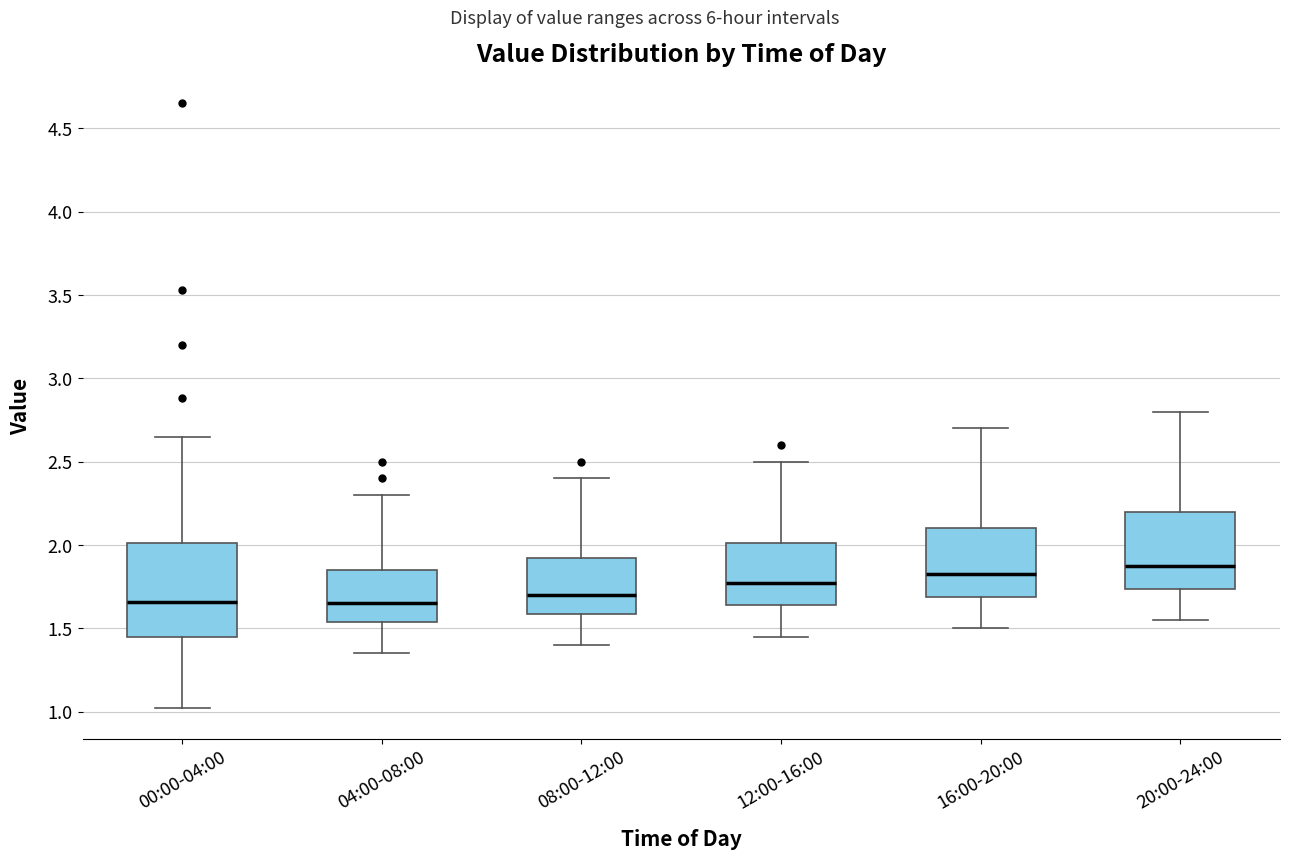

Reading left to right, transcribe this box plot: for each box, give where its median line is, the range the box spans, and where its two whiskers end, as read against the y-axis. The values are not printed on the chart, so give them approximately, as read against the axis.

00:00-04:00: median 1.65, box 1.45 to 2.00, whiskers 1.00 to 2.65
04:00-08:00: median 1.65, box 1.55 to 1.85, whiskers 1.35 to 2.30
08:00-12:00: median 1.70, box 1.60 to 1.95, whiskers 1.40 to 2.40
12:00-16:00: median 1.80, box 1.65 to 2.00, whiskers 1.45 to 2.50
16:00-20:00: median 1.85, box 1.70 to 2.10, whiskers 1.50 to 2.70
20:00-24:00: median 1.90, box 1.75 to 2.20, whiskers 1.55 to 2.80